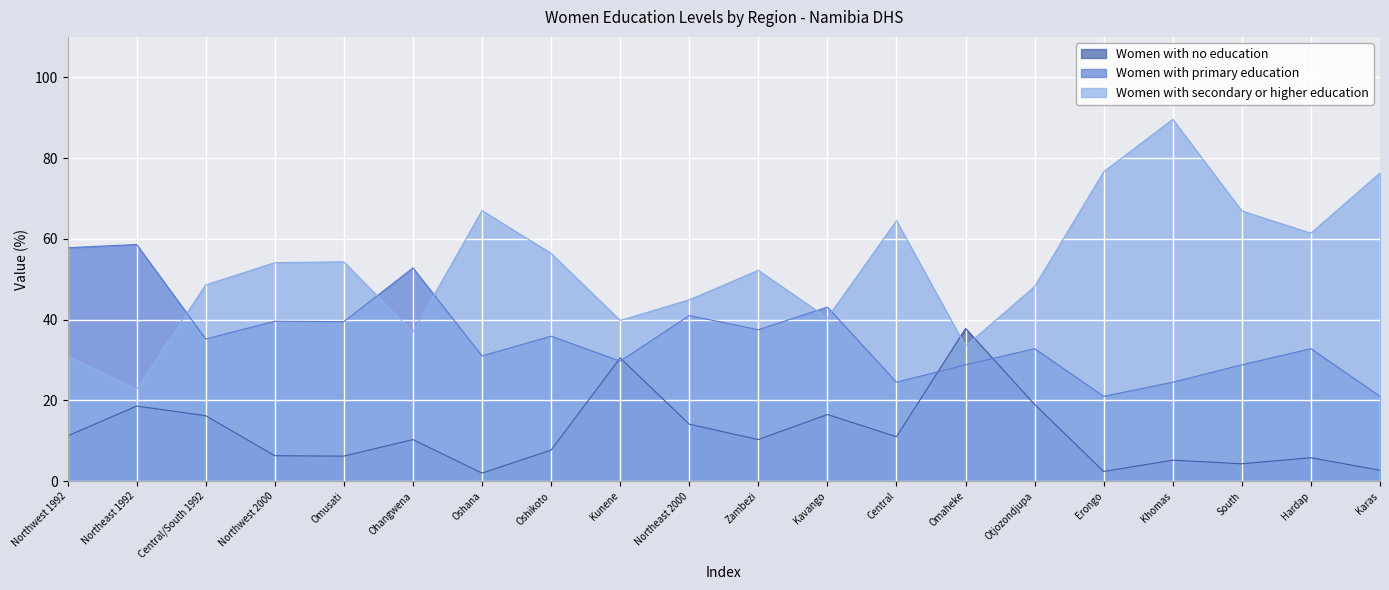

At which category does Women with secondary or higher education reach its first local valley?

Northeast 1992